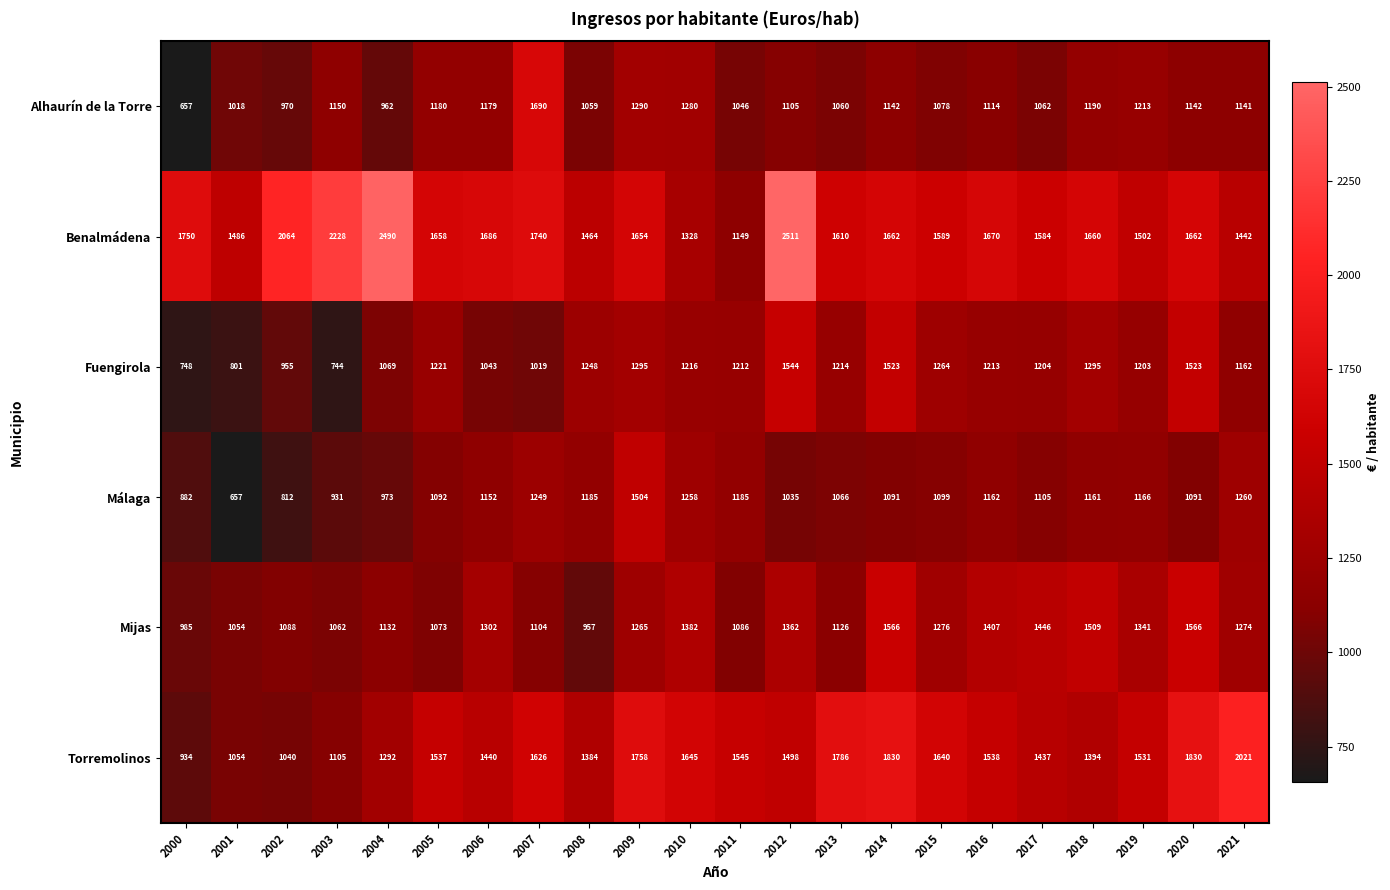

What is the greatest value displayed?

2511